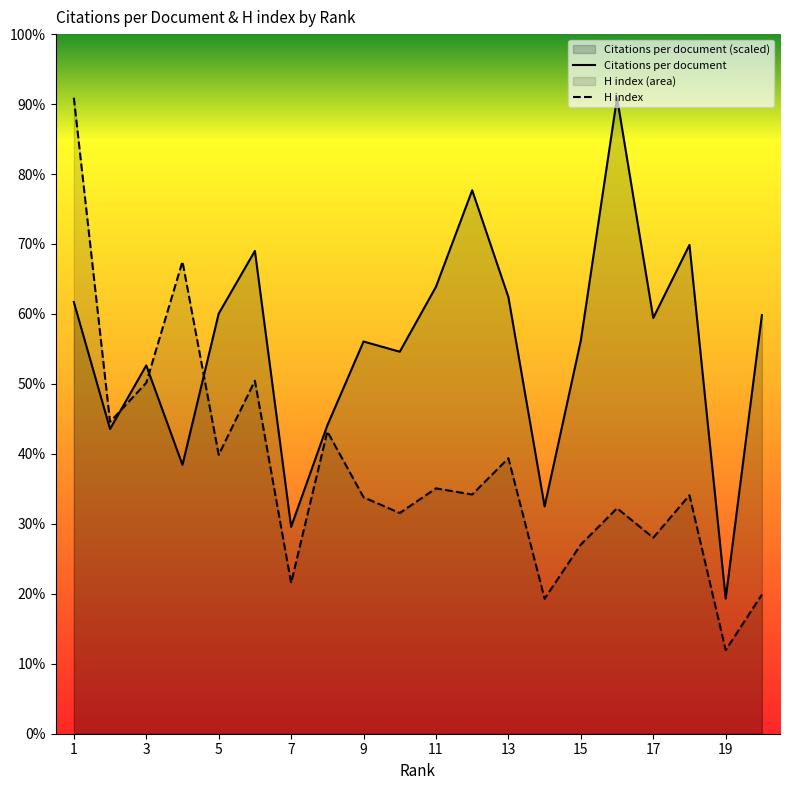

What is the difference between the Citations per document values at 17 and 13?

30.4